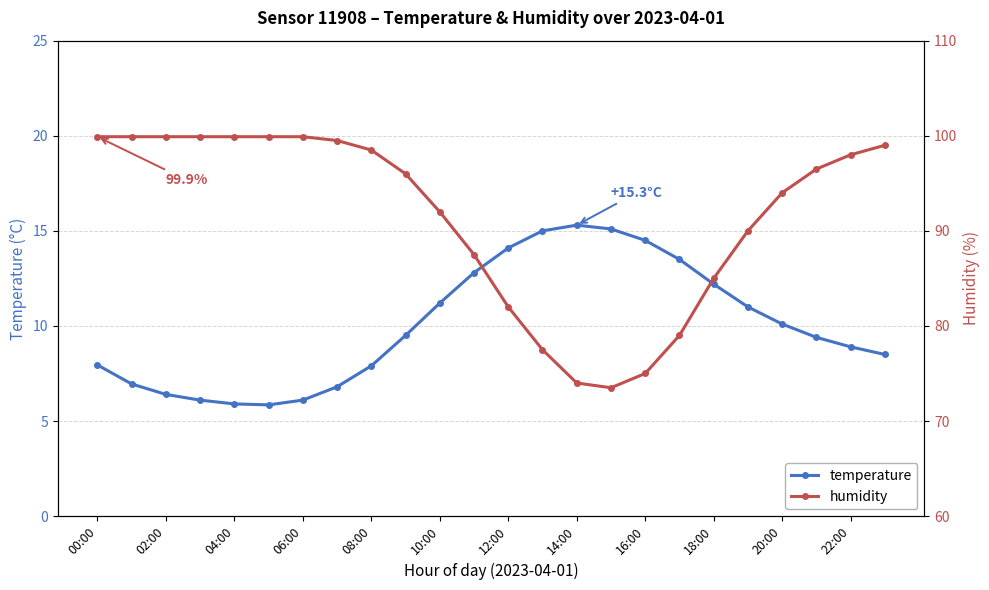

True or false: temperature has more than 2 interior local peaks.

False